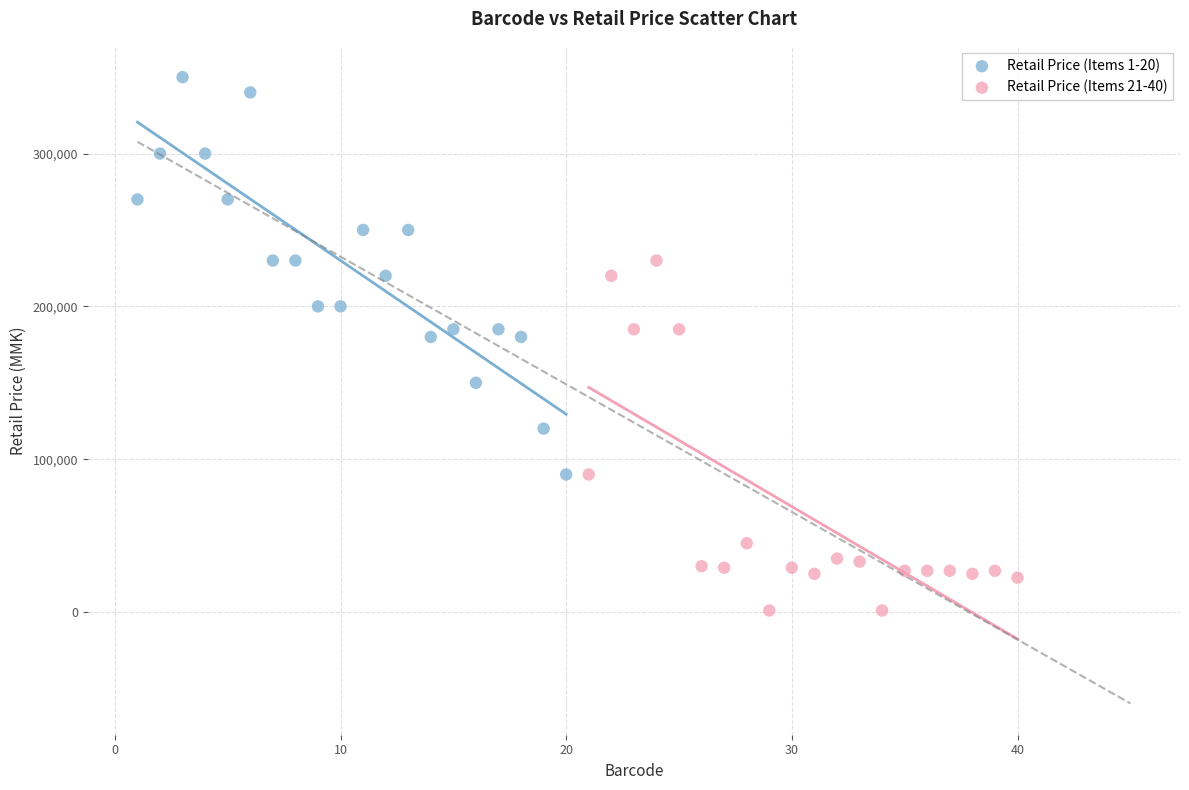

Which series reaches the minimum Y coordinate?

Retail Price (Items 21-40)